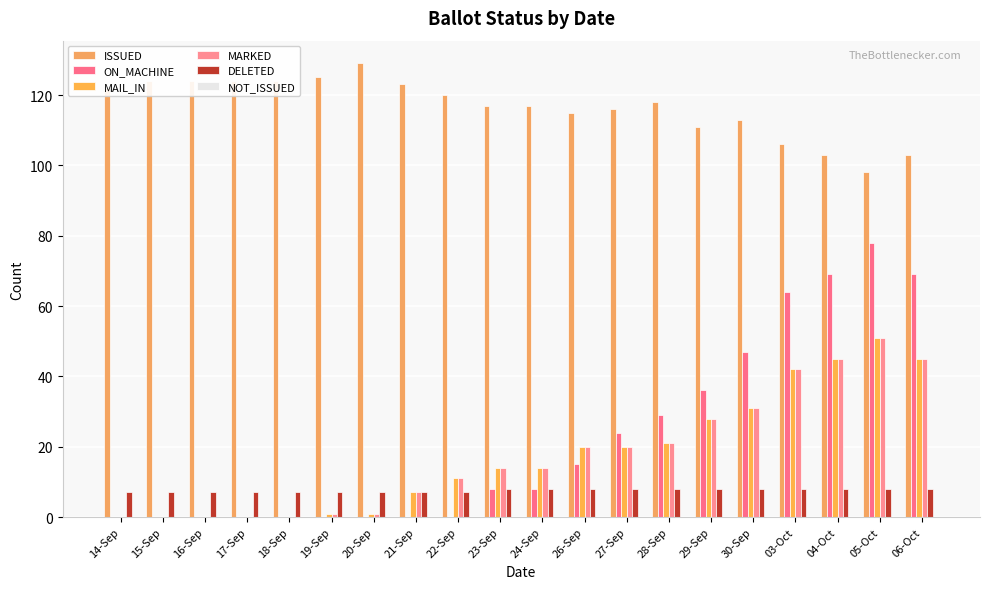

Rank the series by their maximum value, from lowest to highest.

NOT_ISSUED, DELETED, MAIL_IN, MARKED, ON_MACHINE, ISSUED